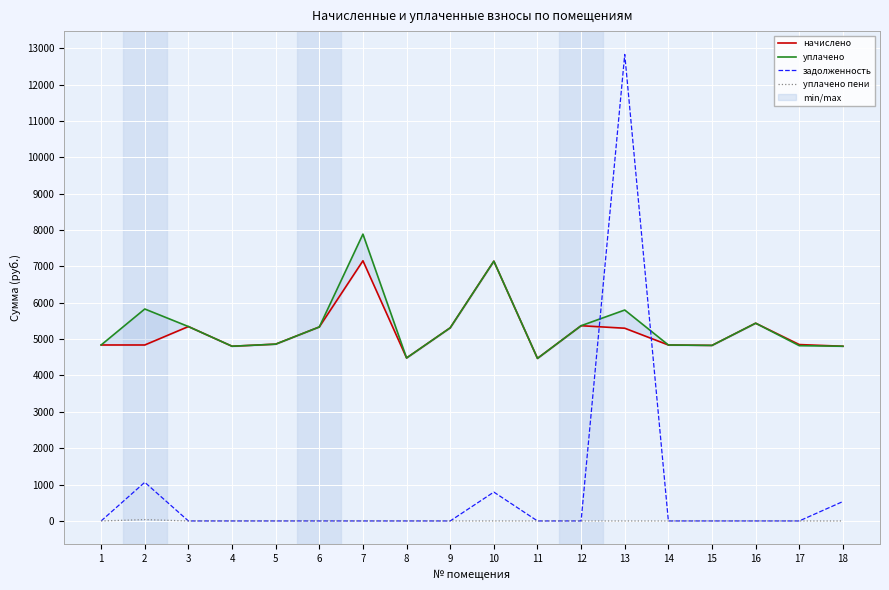

True or false: задолженность and уплачено пени cross at least once.

False